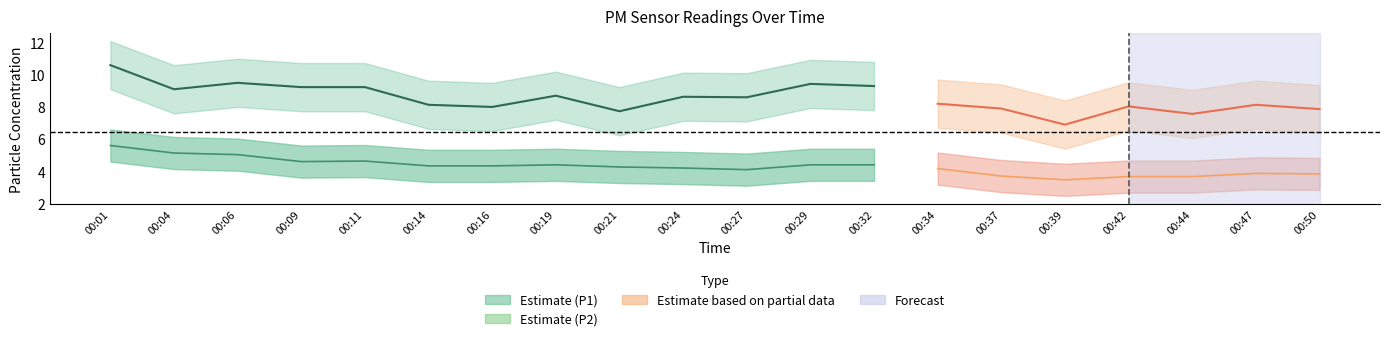

Is the value of P2 at 00:19 greater than the value of P1 at 00:14?

No